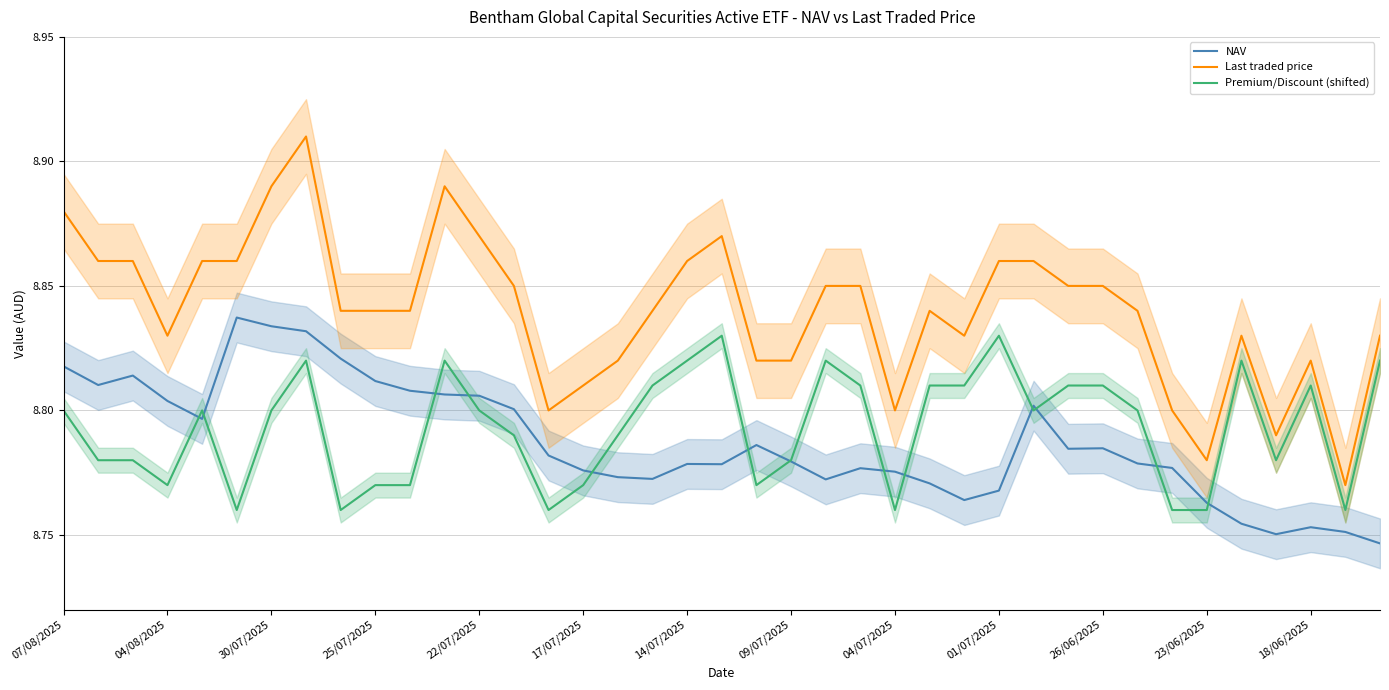

What is the value of the Last traded price point at the 32nd from the left?

8.8